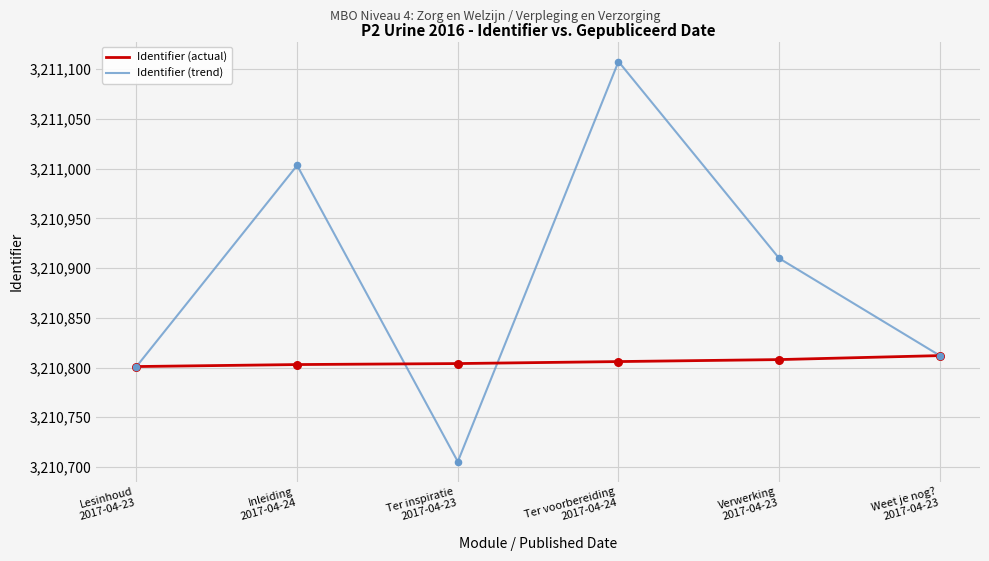

What is the total value across all series at Lesinhoud
2017-04-23?

6421602.0